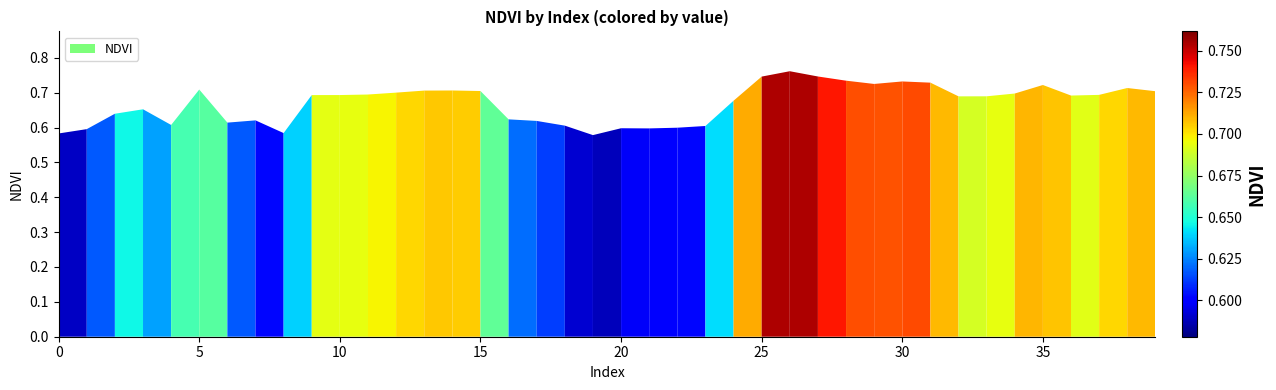

What is the sum of all values?

26.8